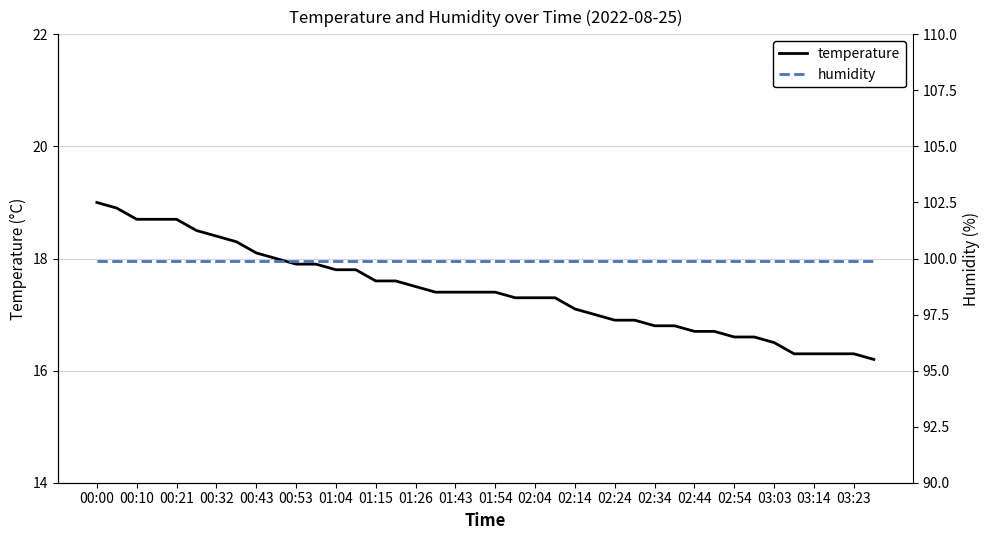

True or false: temperature has a value of 29.6 at 01:43.

False